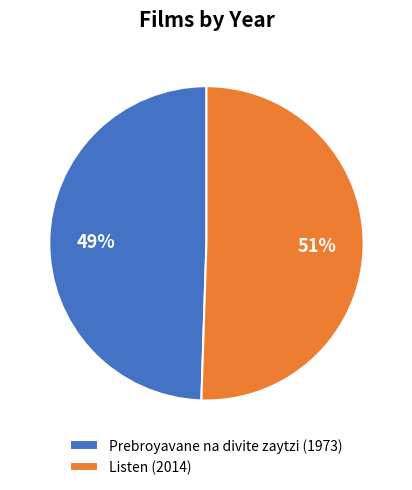

To the nearest percent, what is the combined percentage of Prebroyavane na divite zaytzi (1973) and Listen (2014)?

100%